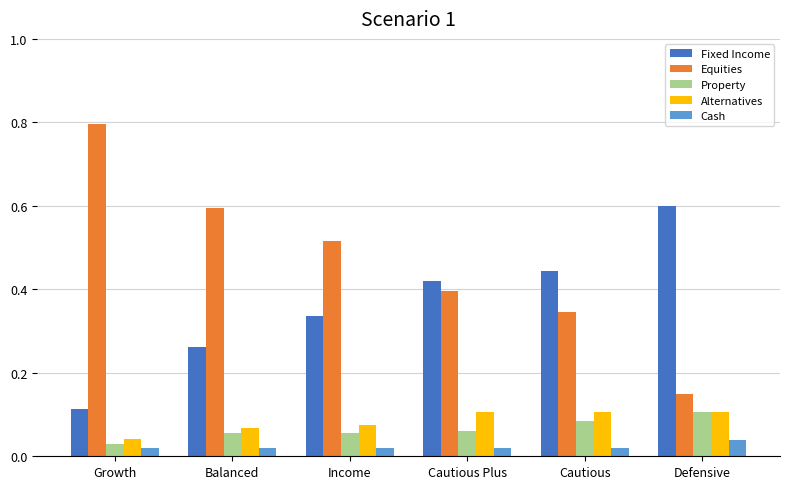

How many data points does each series have?

6